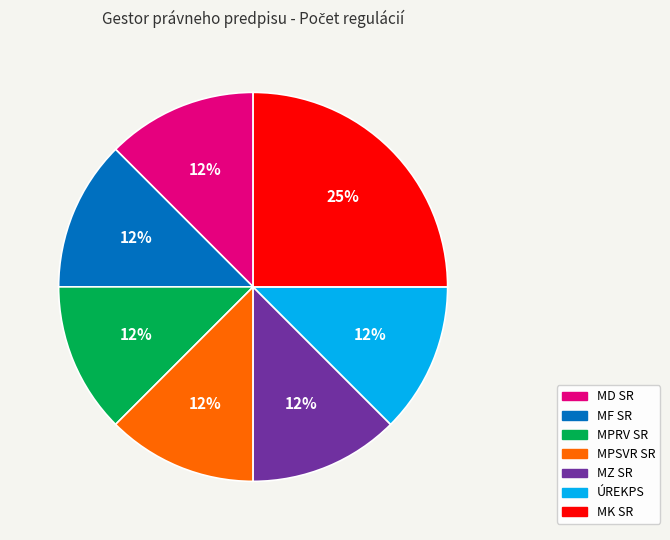

To the nearest percent, what is the combined percentage of MZ SR and MF SR?

25%